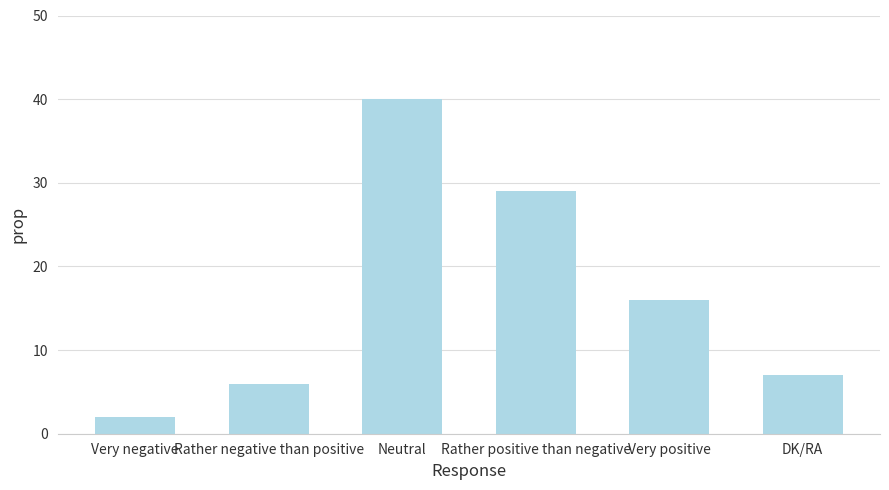

Where is the data nearest to the value 21?

Very positive